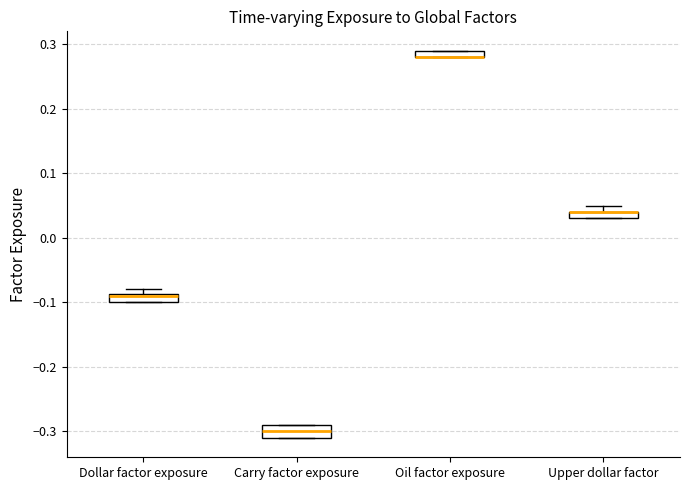

Where is the upper edge of the box for Upper dollar factor on the y-axis? The values are not printed on the chart, so give them approximately, as read against the axis.

0.04